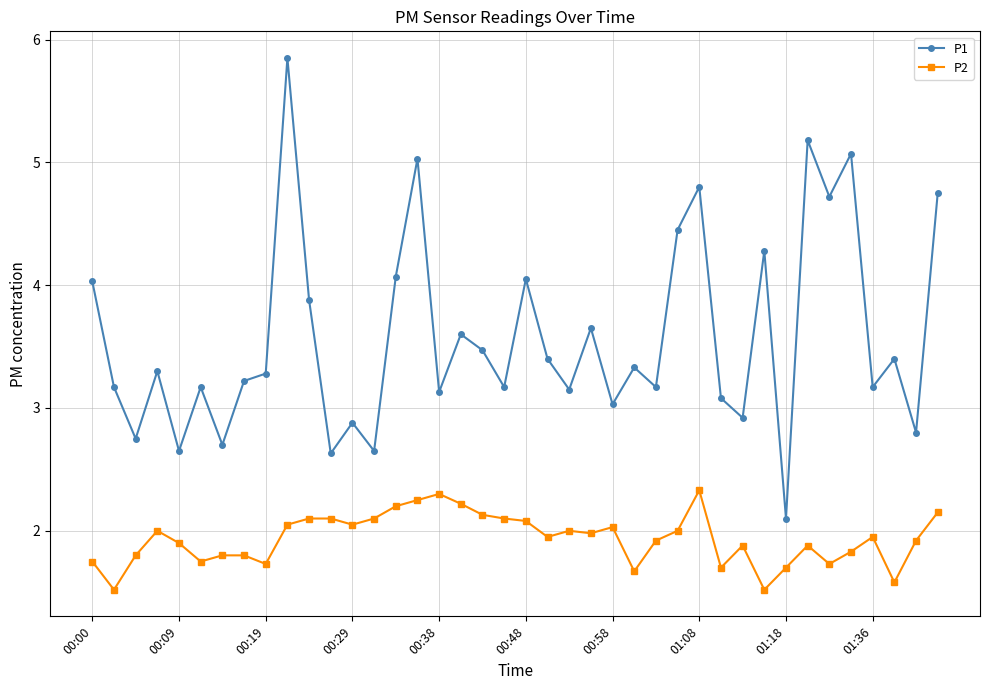

True or false: P1 has more than 2 points higher than both neighbors.

True